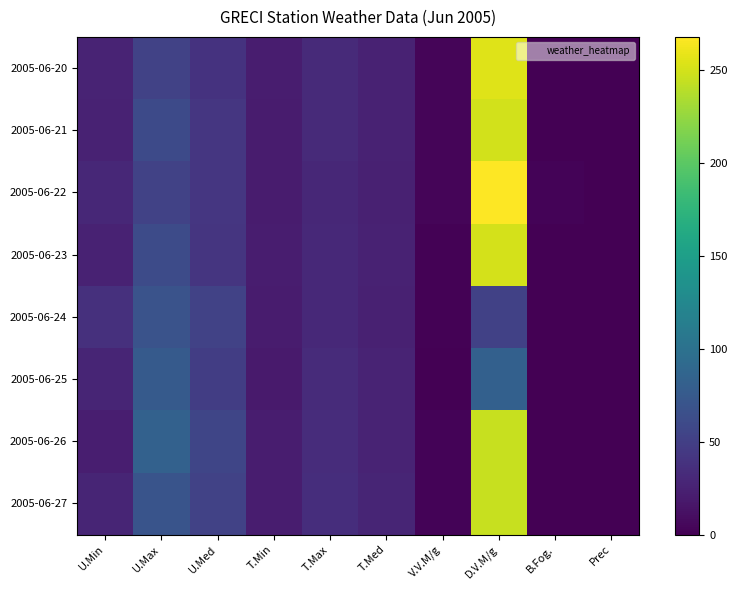

What is the difference between the highest and lowest values at V.V.M/g?

2.8